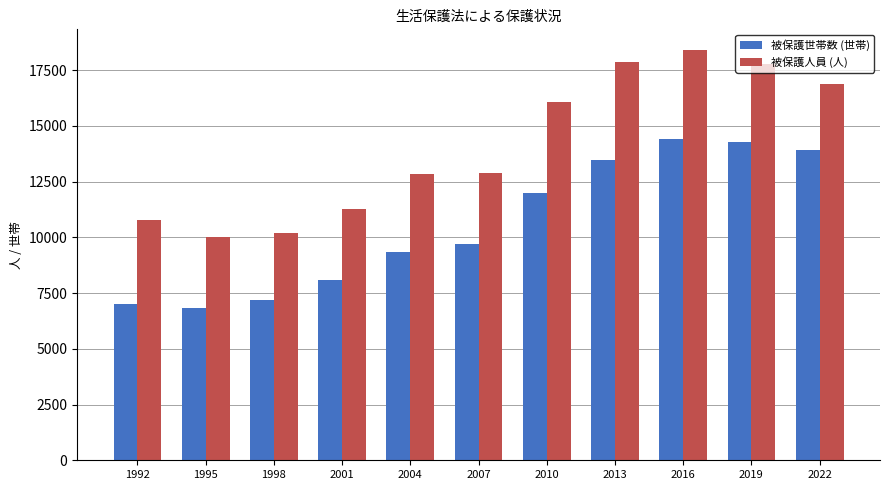

What is the lowest value of the 被保護世帯数 (世帯) series?

6829.0